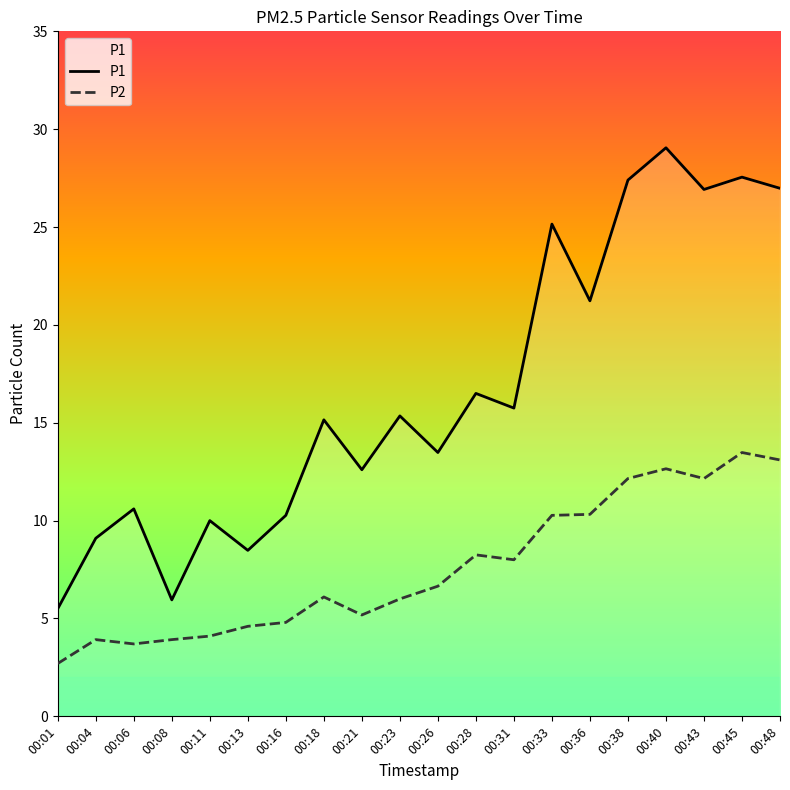

What is the difference between the maximum and second lowest values in the P1 series?

23.1